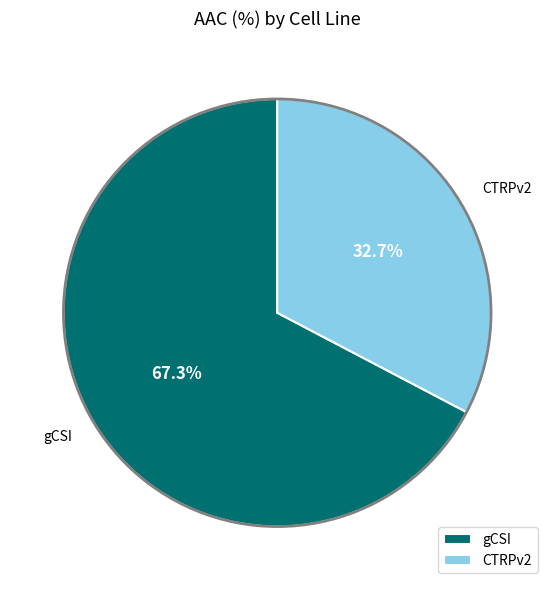

To the nearest percent, what is the difference between the CTRPv2 and gCSI slice percentages?

35%